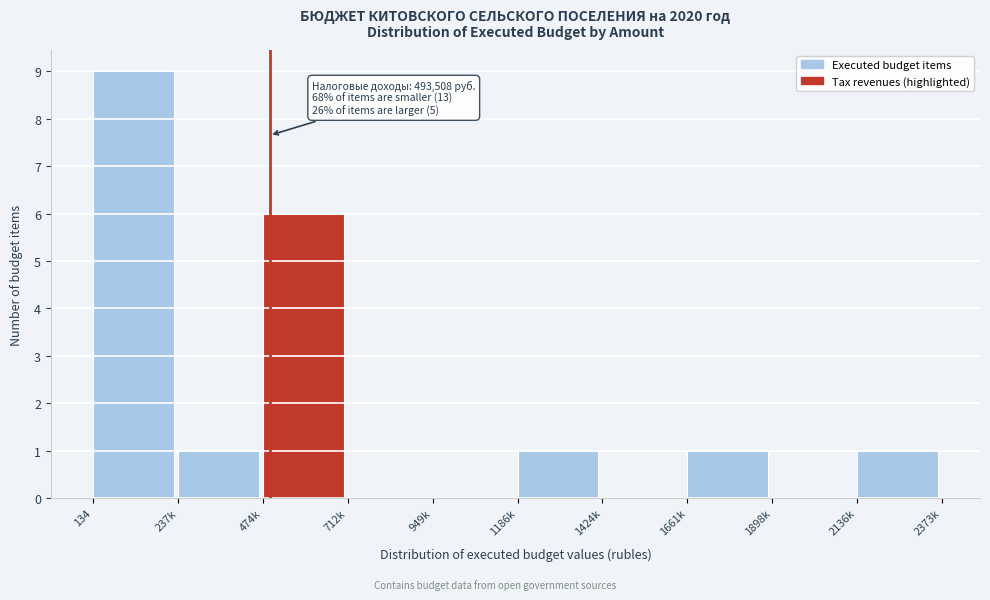

Reading left to right, what are all the values shown in this chart?

134=9	237k=1	474k=6	712k=0	949k=0	1186k=1	1424k=0	1661k=1	1898k=0	2136k=1